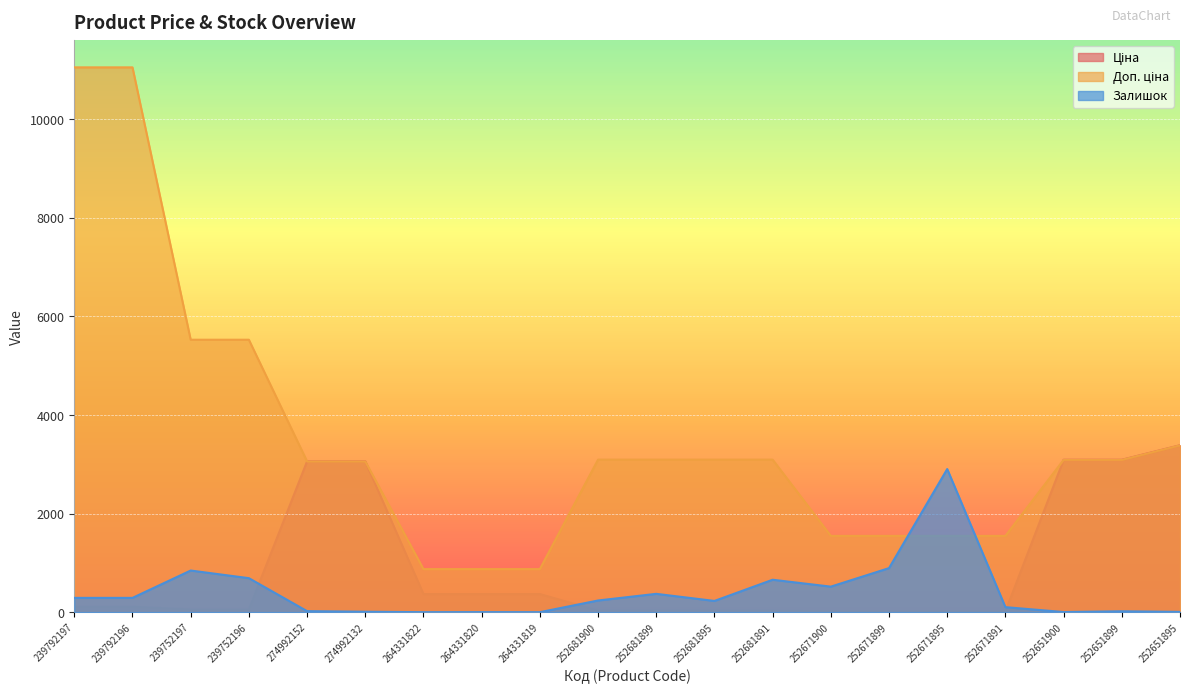

Which category has the lowest value across all series?

264331822